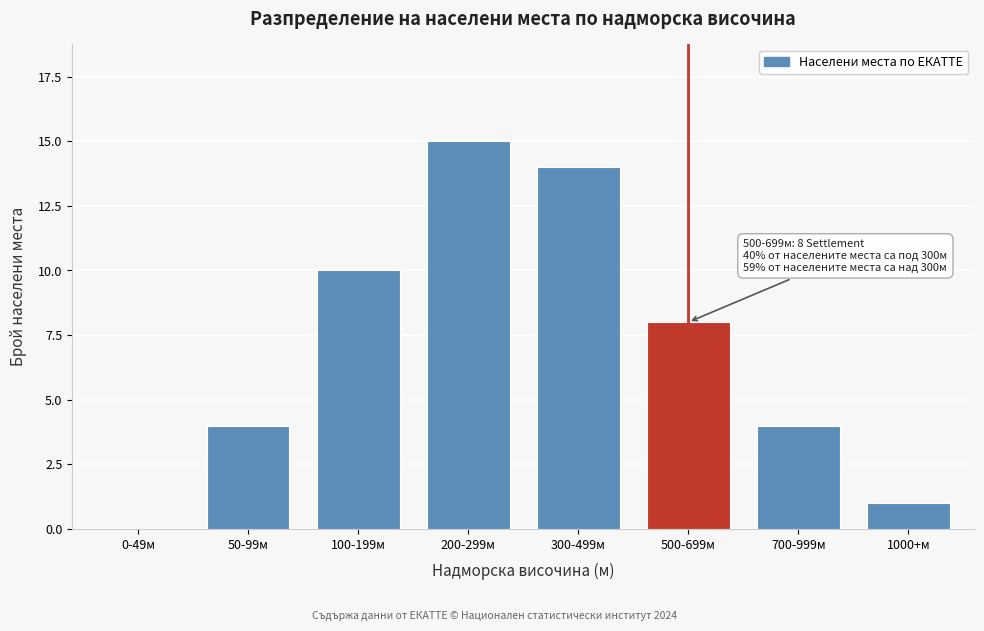

Reading left to right, extract all data points from this chart.

0-49м=0	50-99м=4	100-199м=10	200-299м=15	300-499м=14	500-699м=8	700-999м=4	1000+м=1